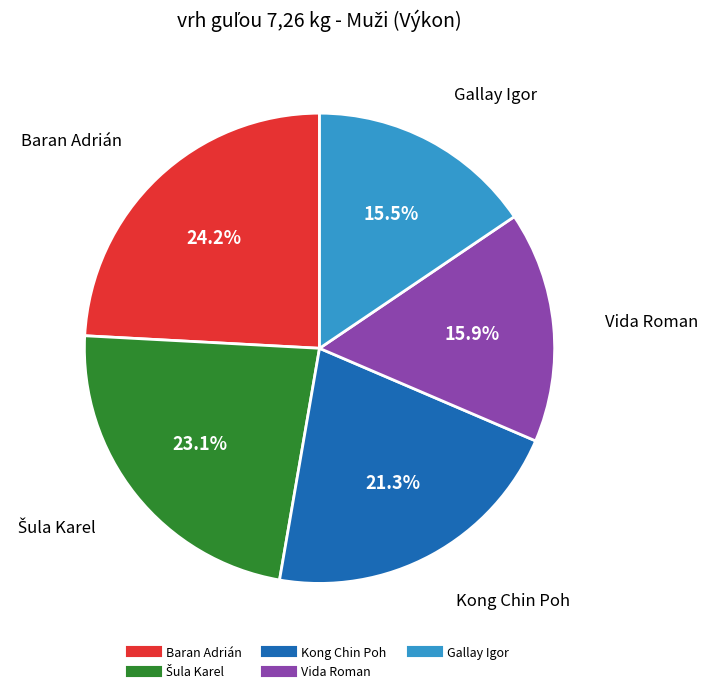

Is there a majority slice in this chart?

No